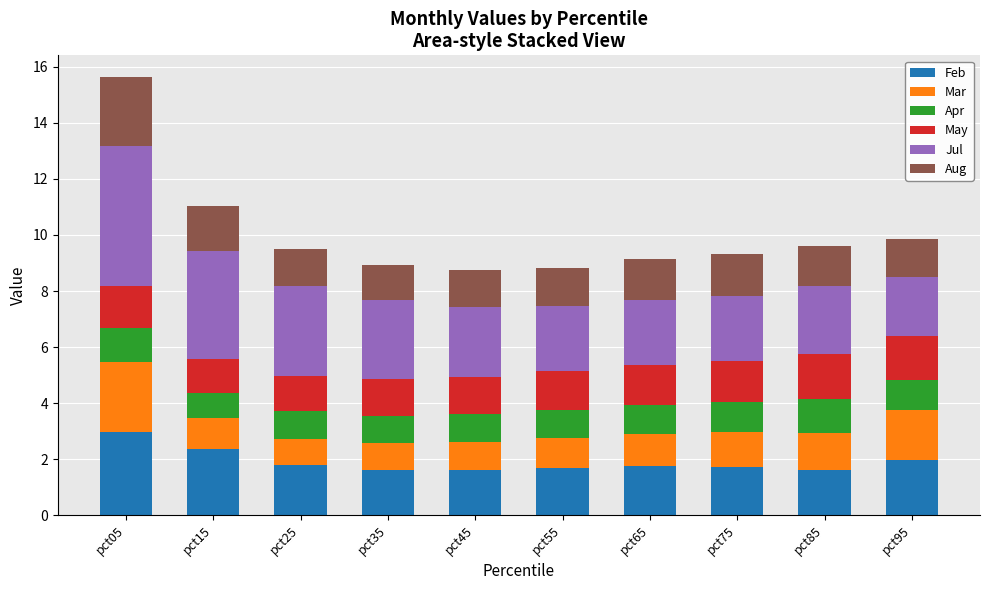

What is the minimum value for Feb?

1.6